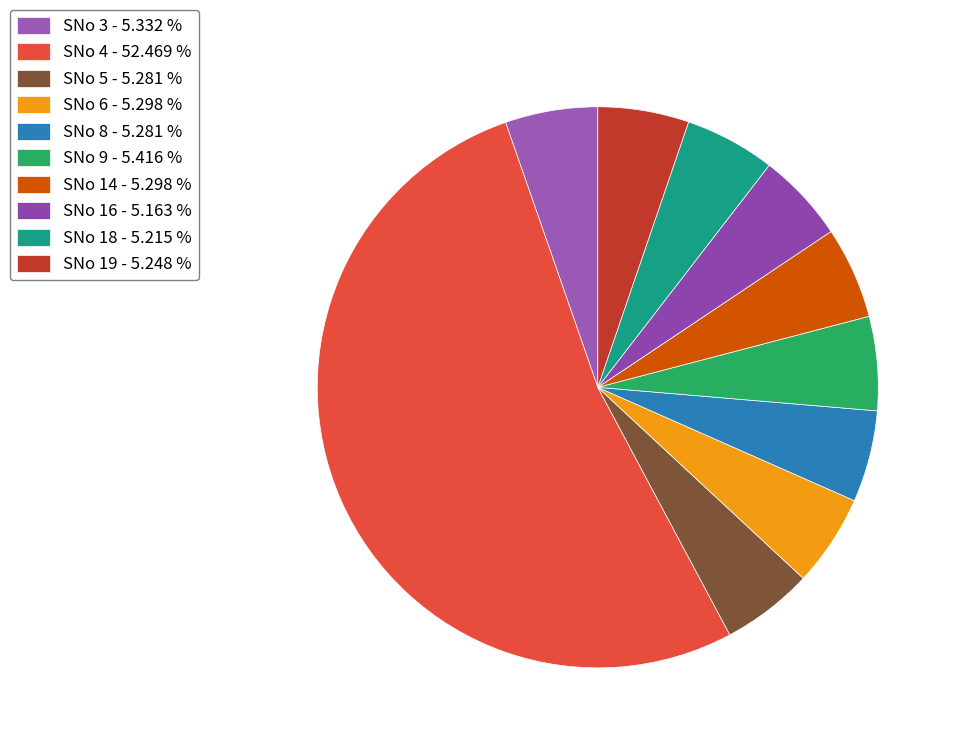

What is the total percentage of SNo 6 and SNo 18?

10.5%